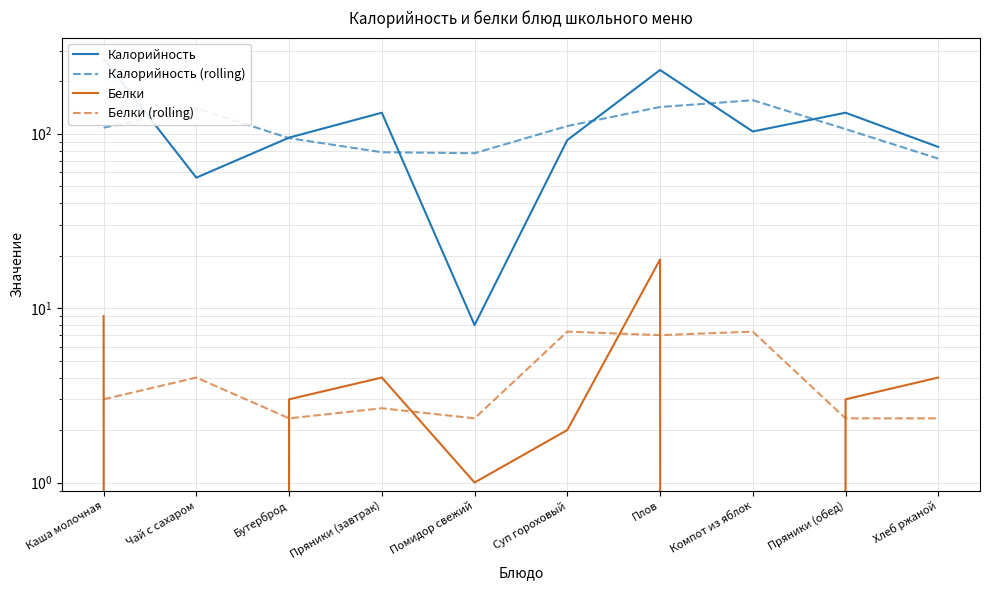

How many interior local peaks does the Белки series have?

2